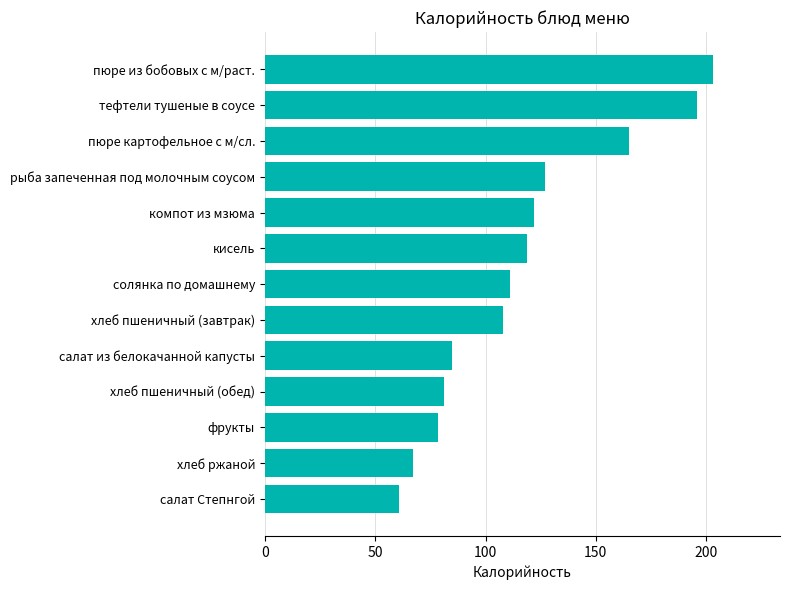

What is the average value?

117.2